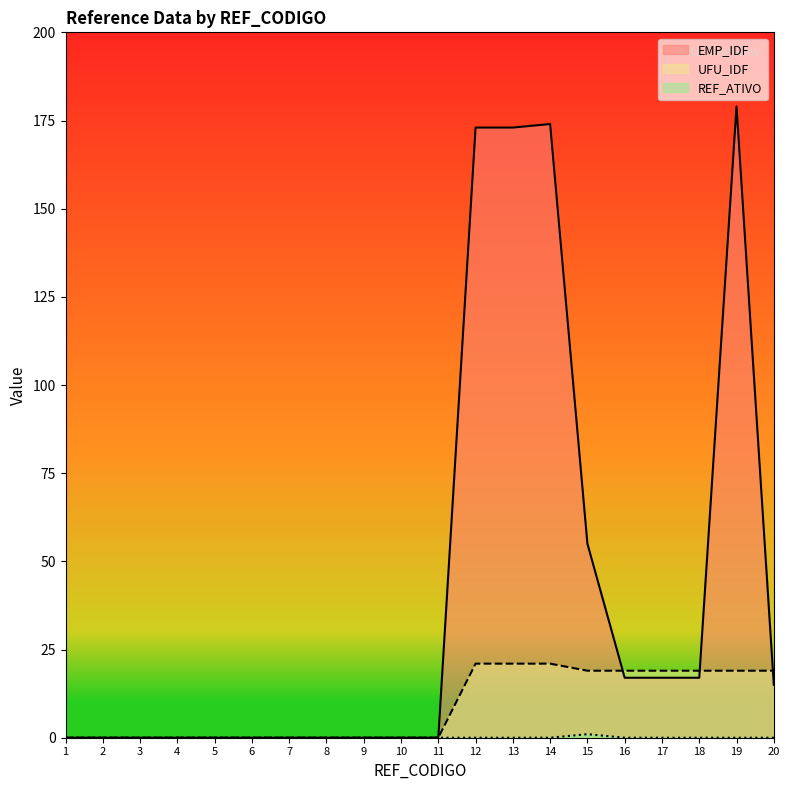

What is the sum of the UFU_IDF values at 20 and 4?

19